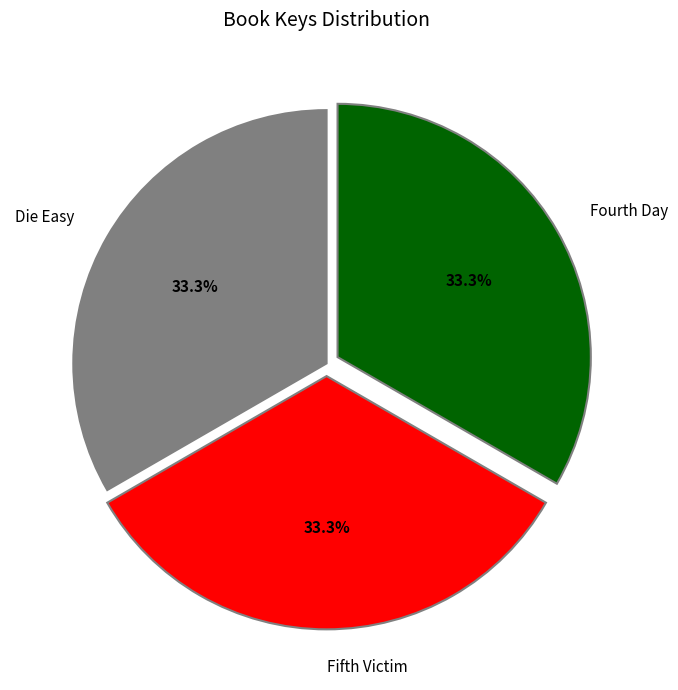

The Die Easy slice represents 33% of the pie. True or false?

True